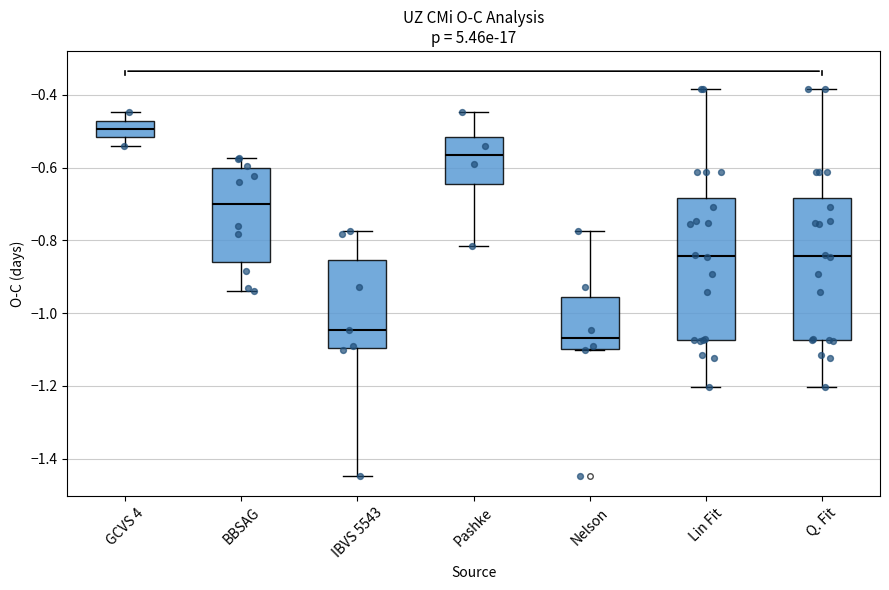

Where does the upper whisker of the box for Pashke end on the y-axis? The values are not printed on the chart, so give them approximately, as read against the axis.

-0.44